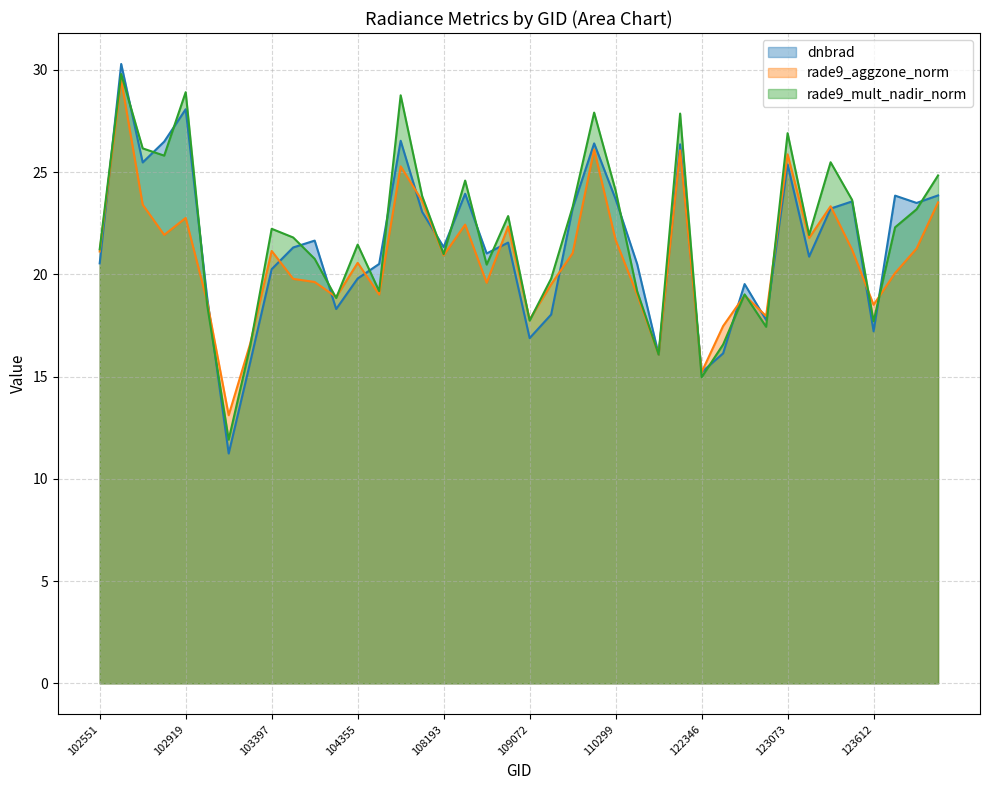

The rade9_aggzone_norm series shows 30.6 at 104119. True or false?

False